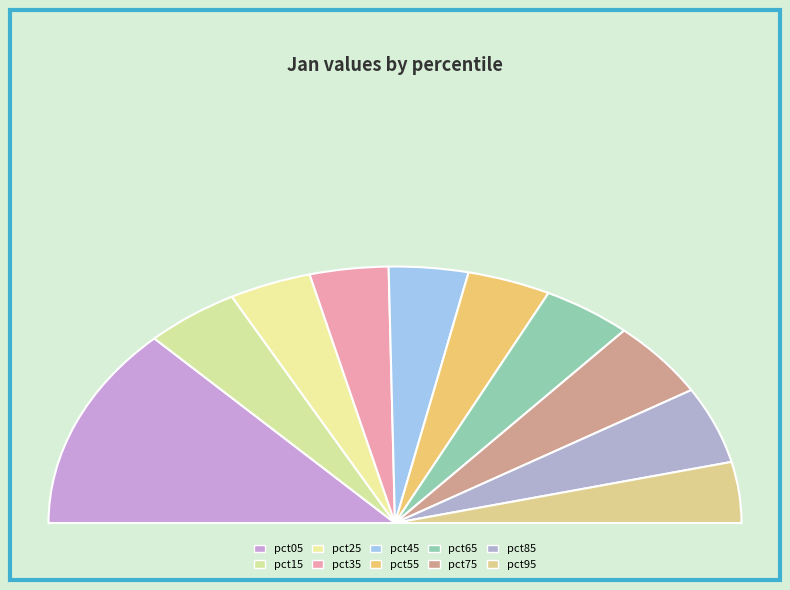

How many slices are in this pie chart?

10